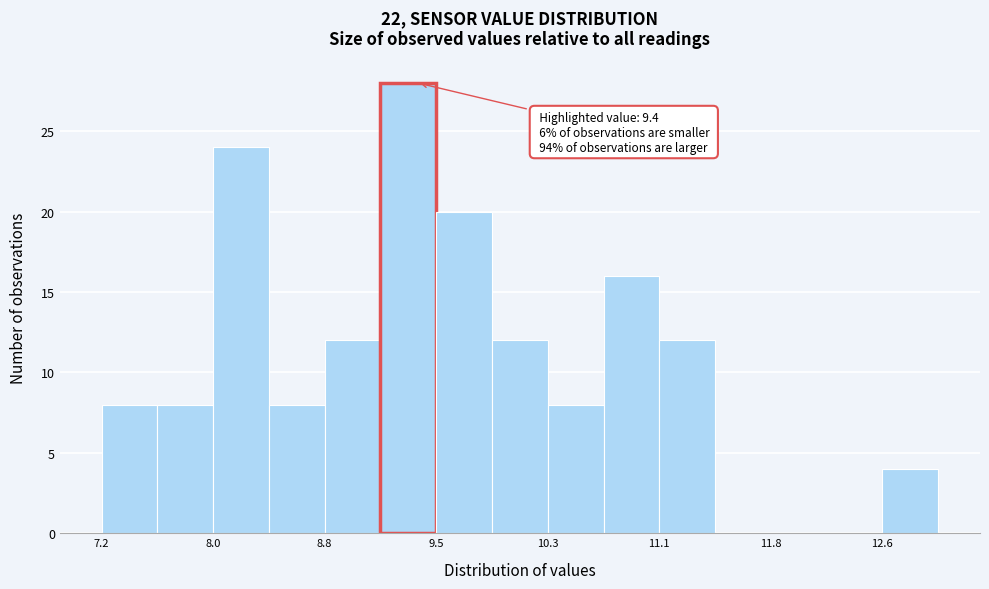

Around what value on the x-axis is the tallest bar? Give the approximate position of its centre, as read against the axis.

9.3